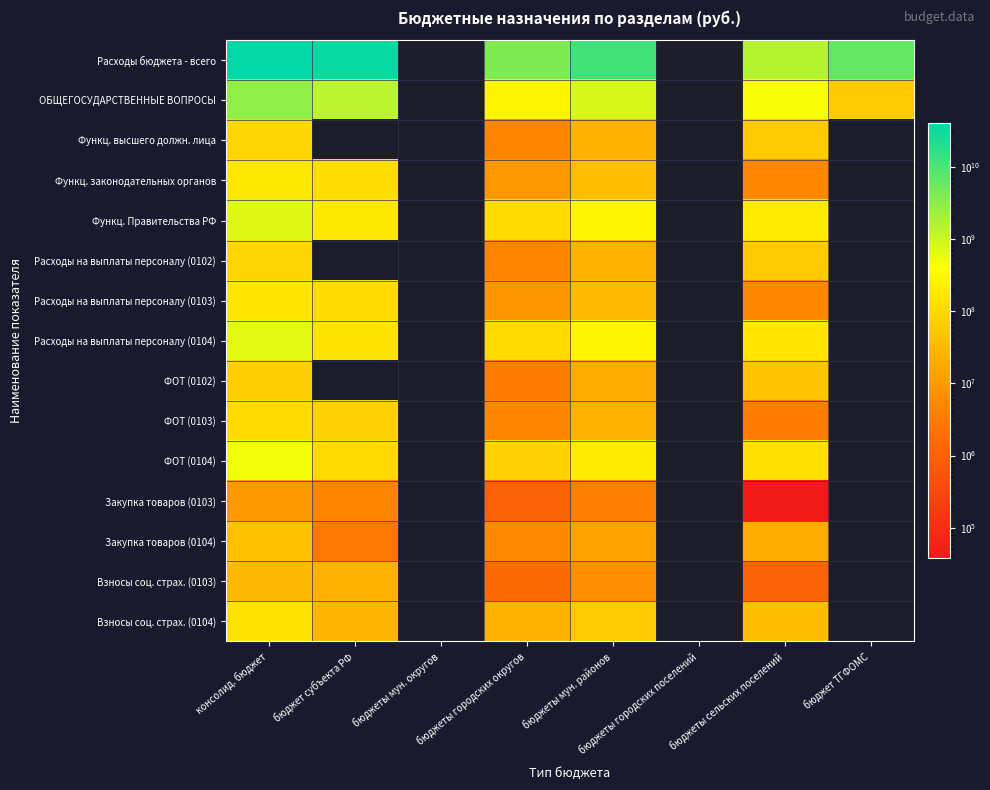

What is the highest value of the ФОТ (0104) series?

495185483.5